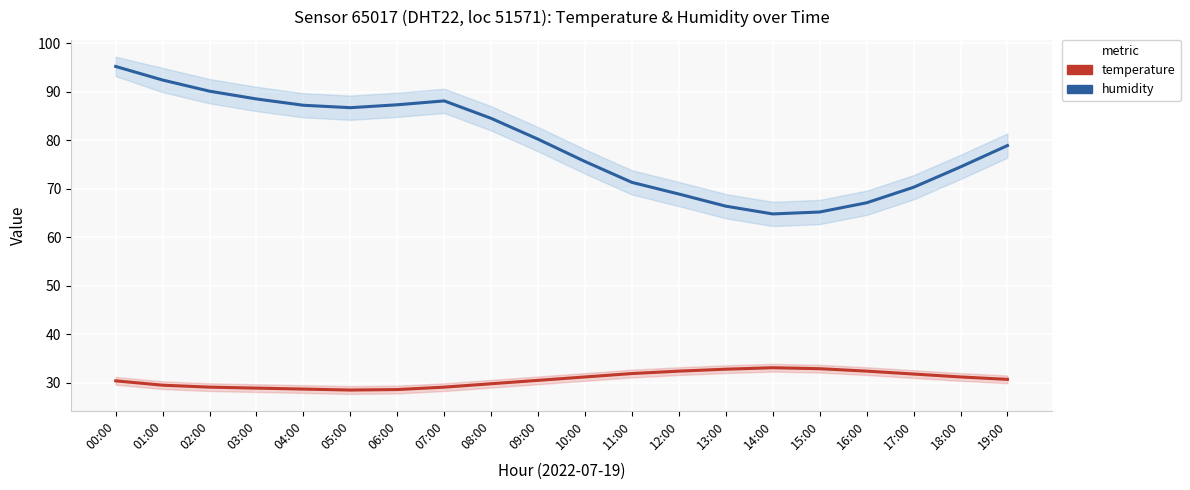

What is the total value across all series at 16:00?

99.5